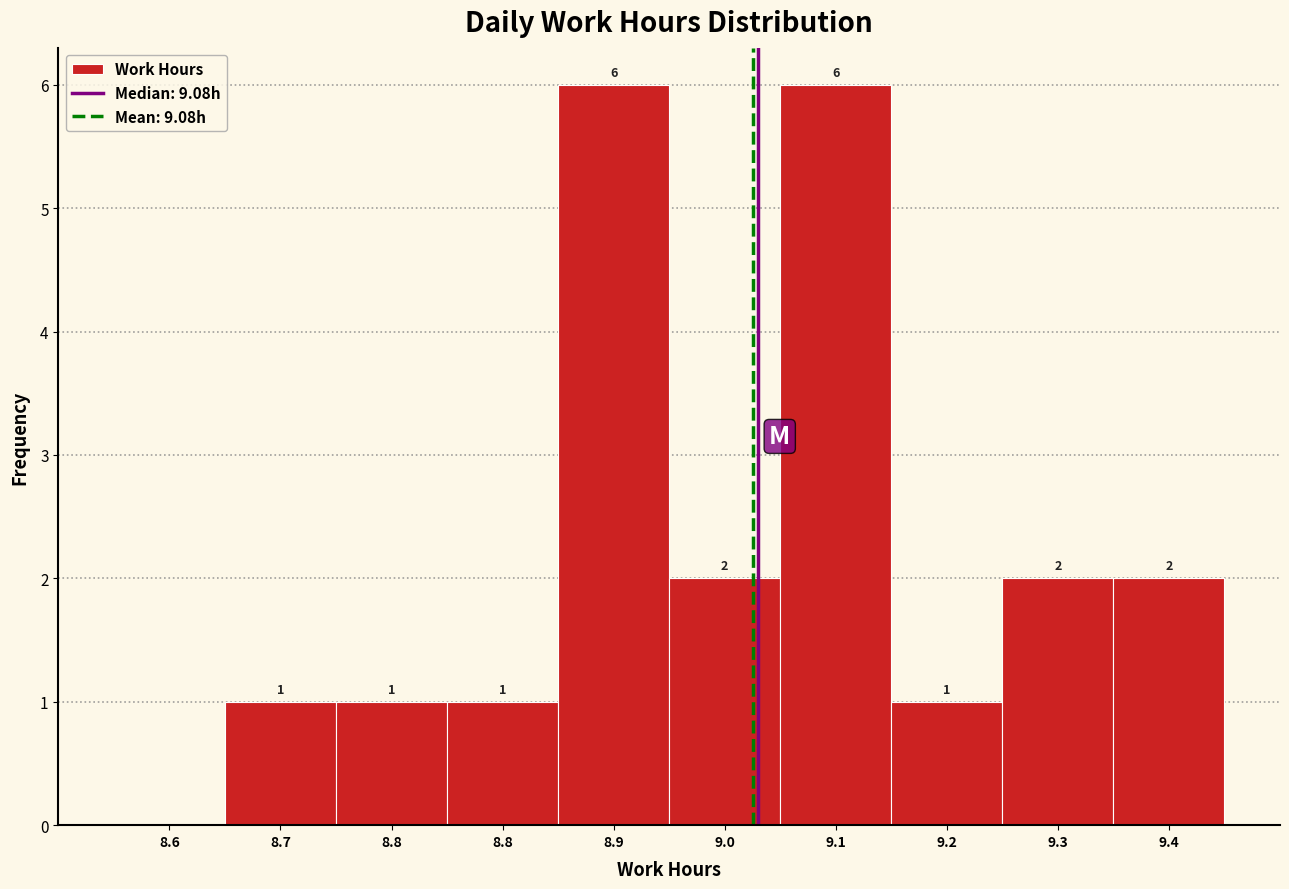

How many series are shown in this chart?

1